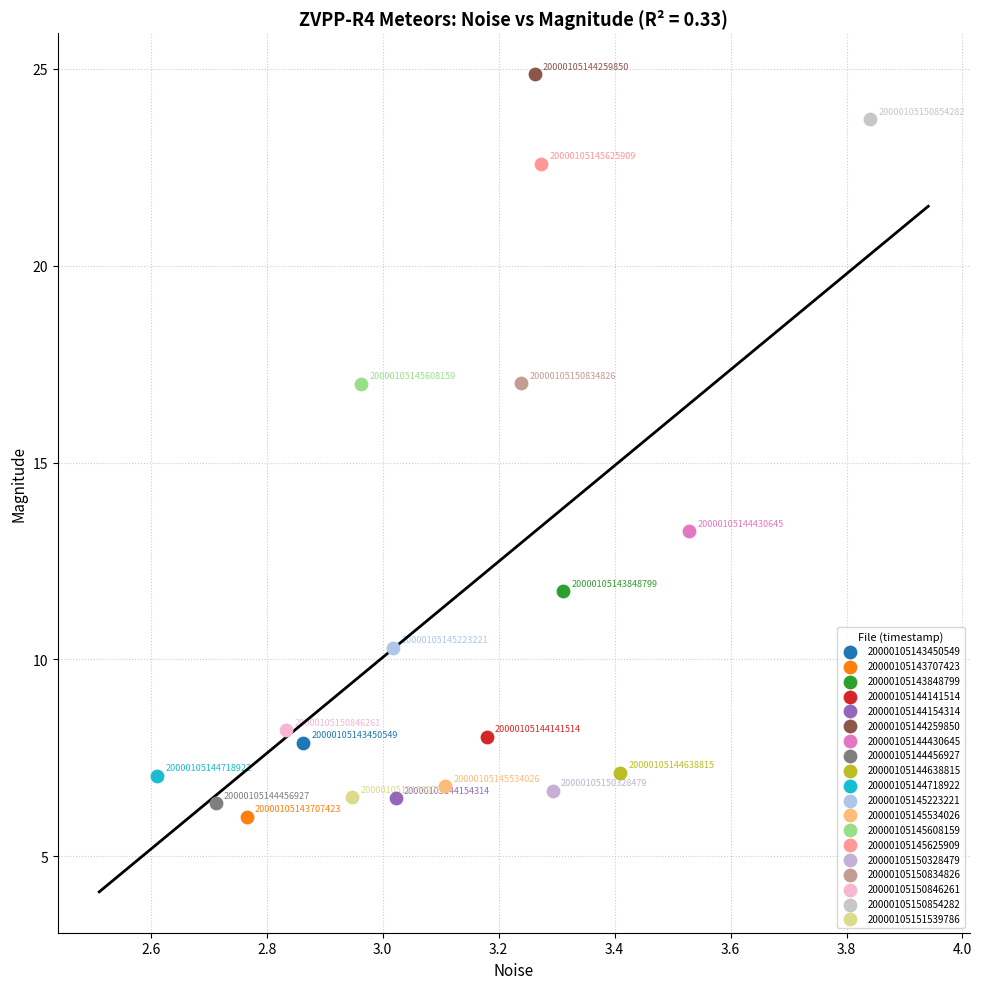

Which series reaches the minimum Y coordinate?

20000105143707423